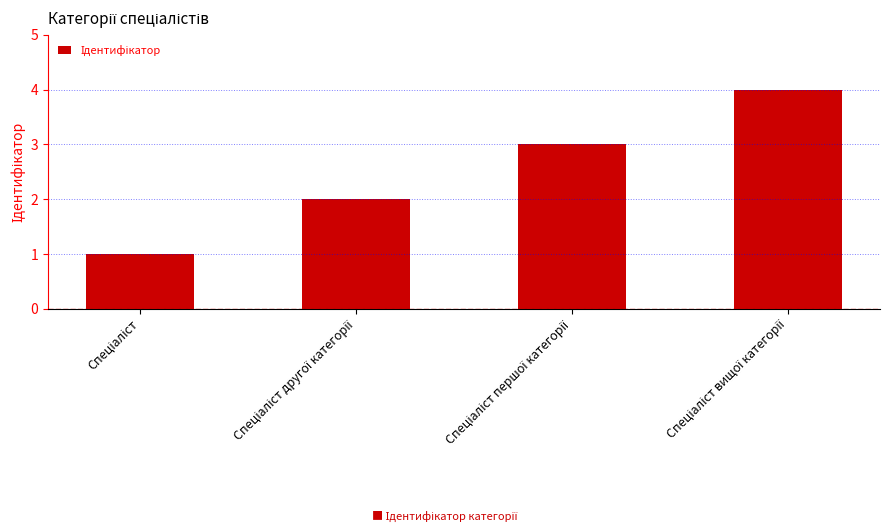

What is the greatest value displayed?

4